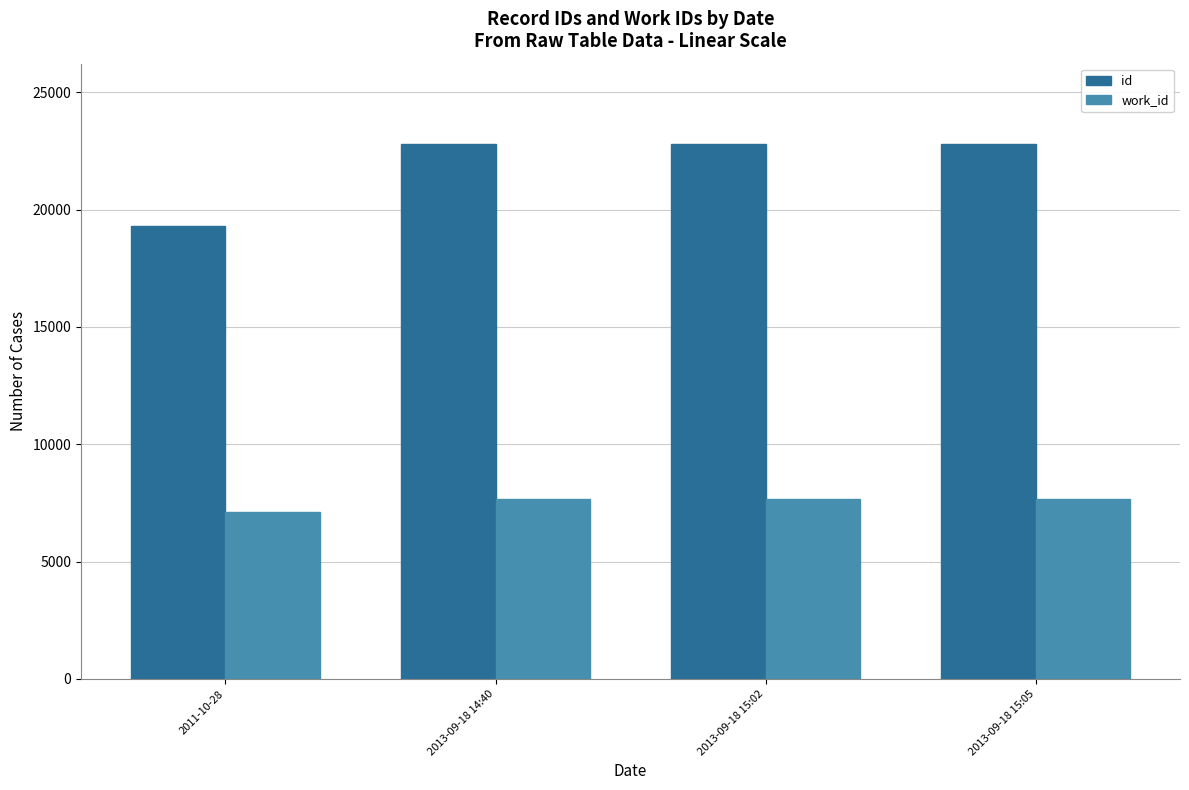

What is the smallest value displayed?

7124